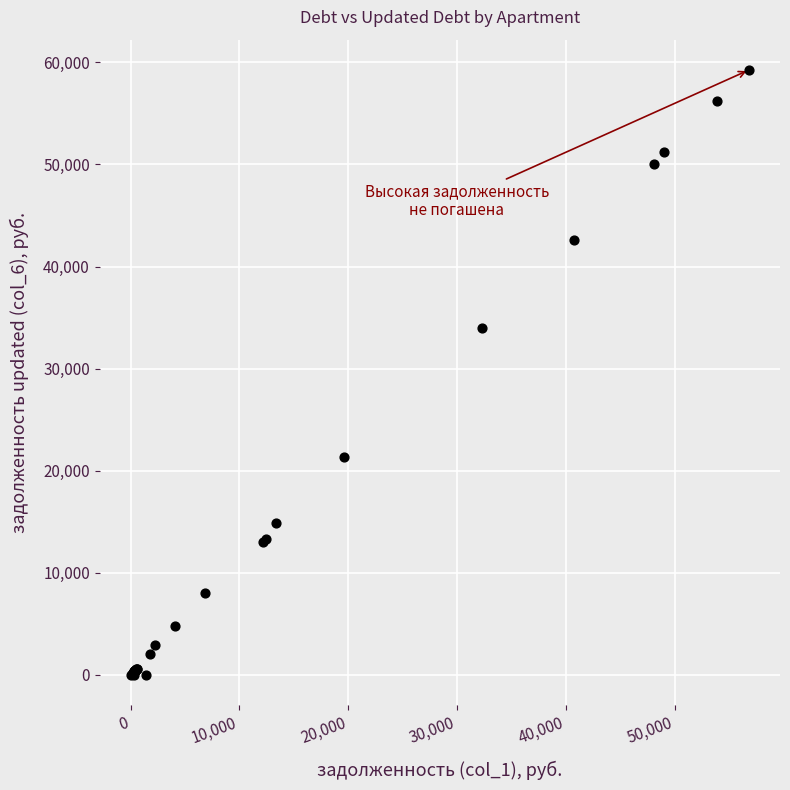

What Y value in the scatter plot is closest to 29629?

33993.9